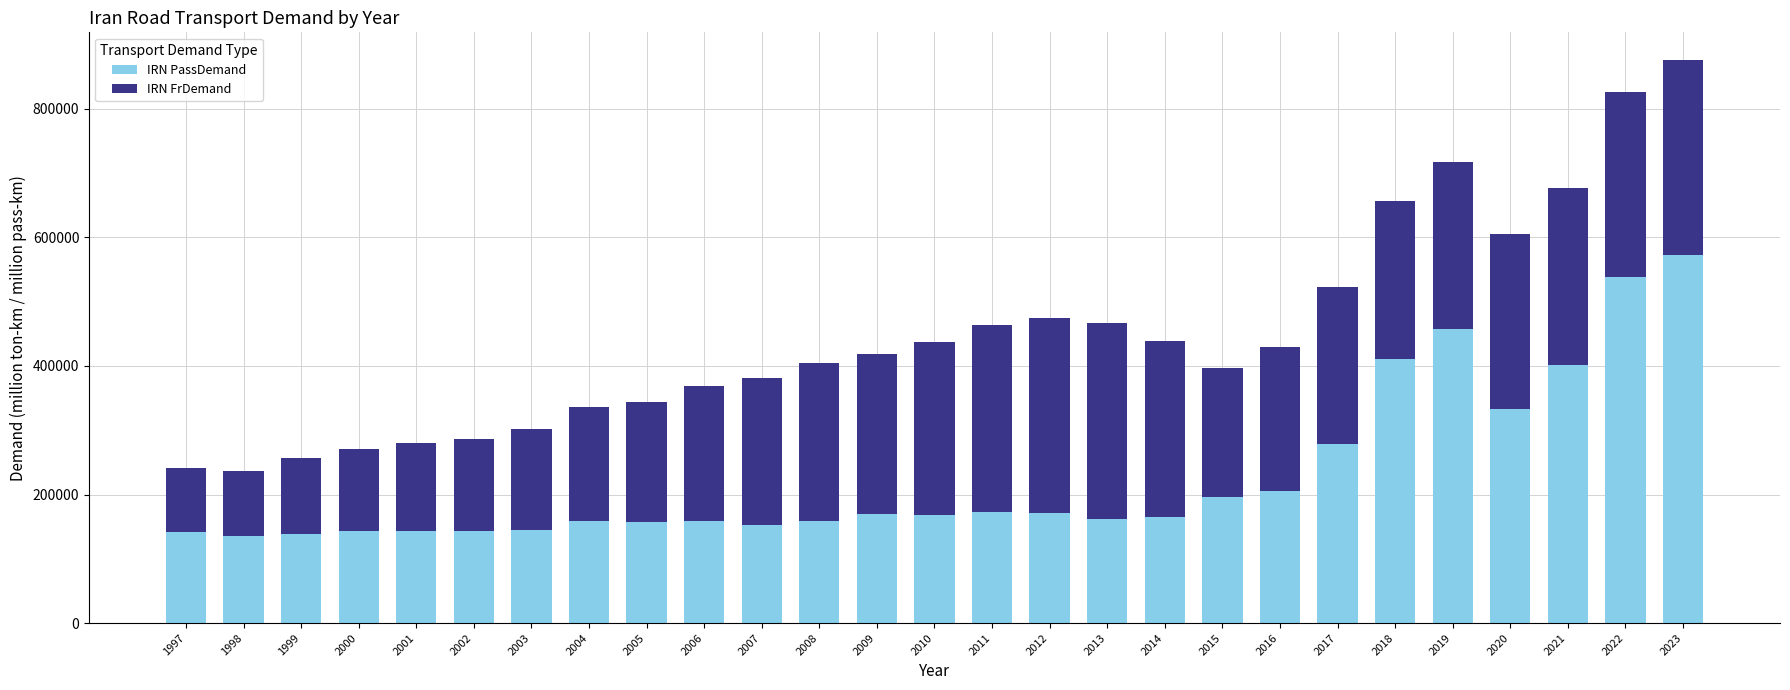

What is the total value across all series at 2014?

438633.0